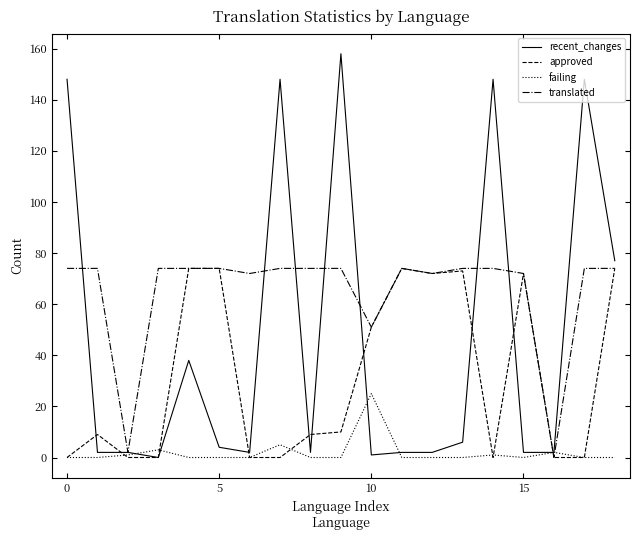

List the series in order of their overall mean, highest first.

translated, recent_changes, approved, failing